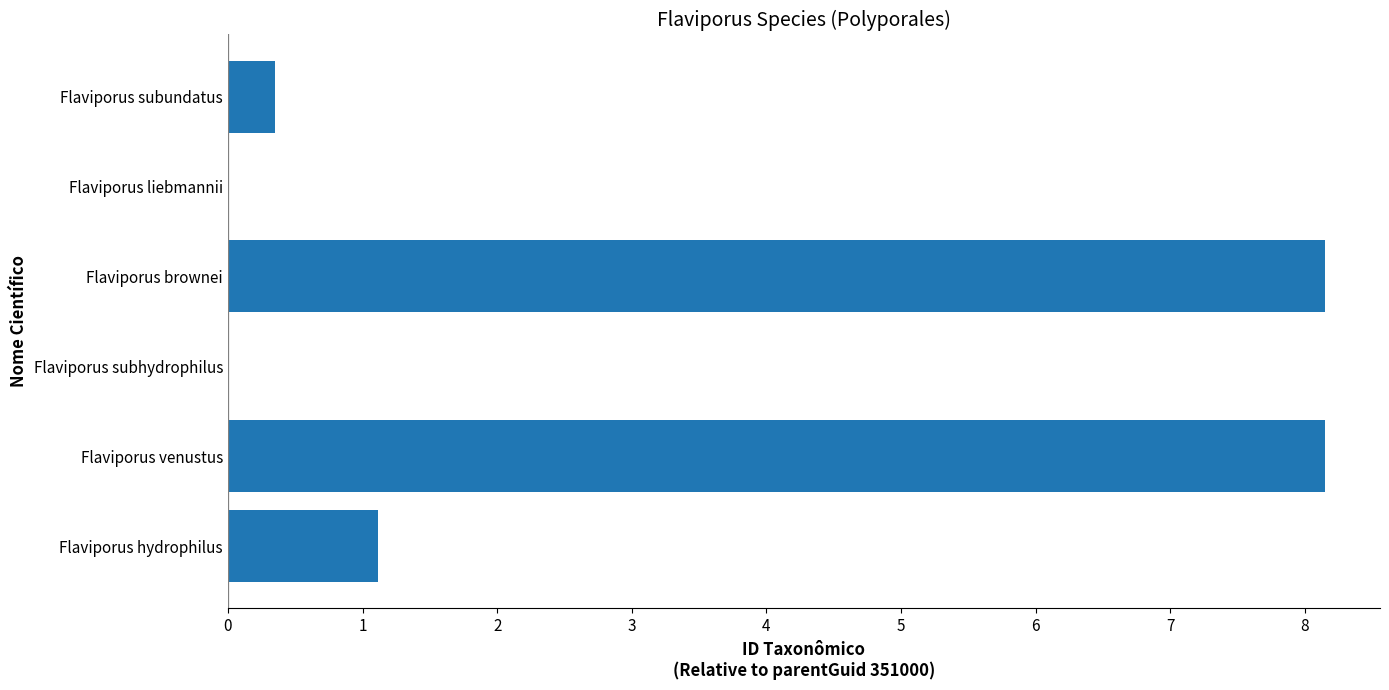

What is the sum of the values at Flaviporus brownei and Flaviporus subundatus?

8.5